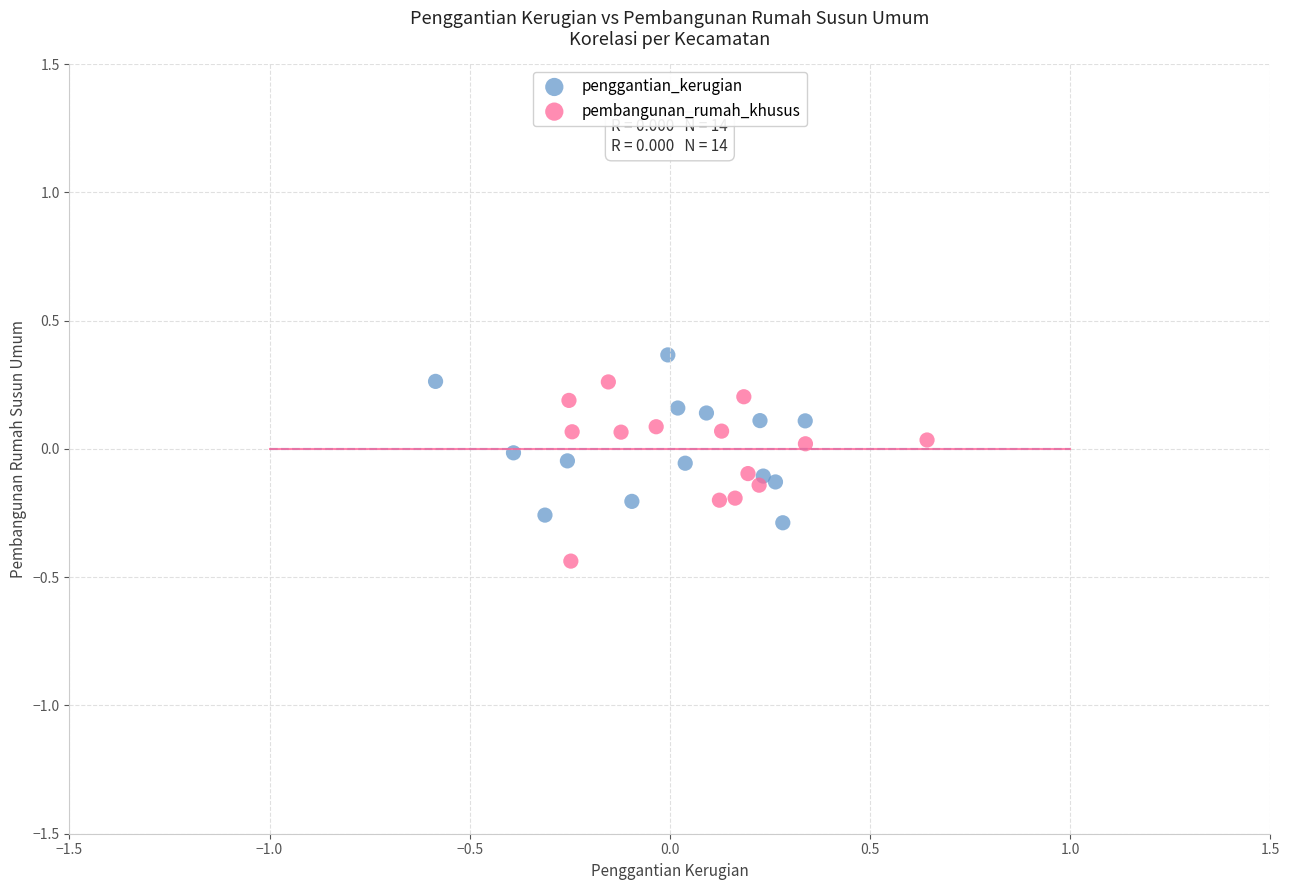

Which series contains the lowest Y value?

pembangunan_rumah_khusus